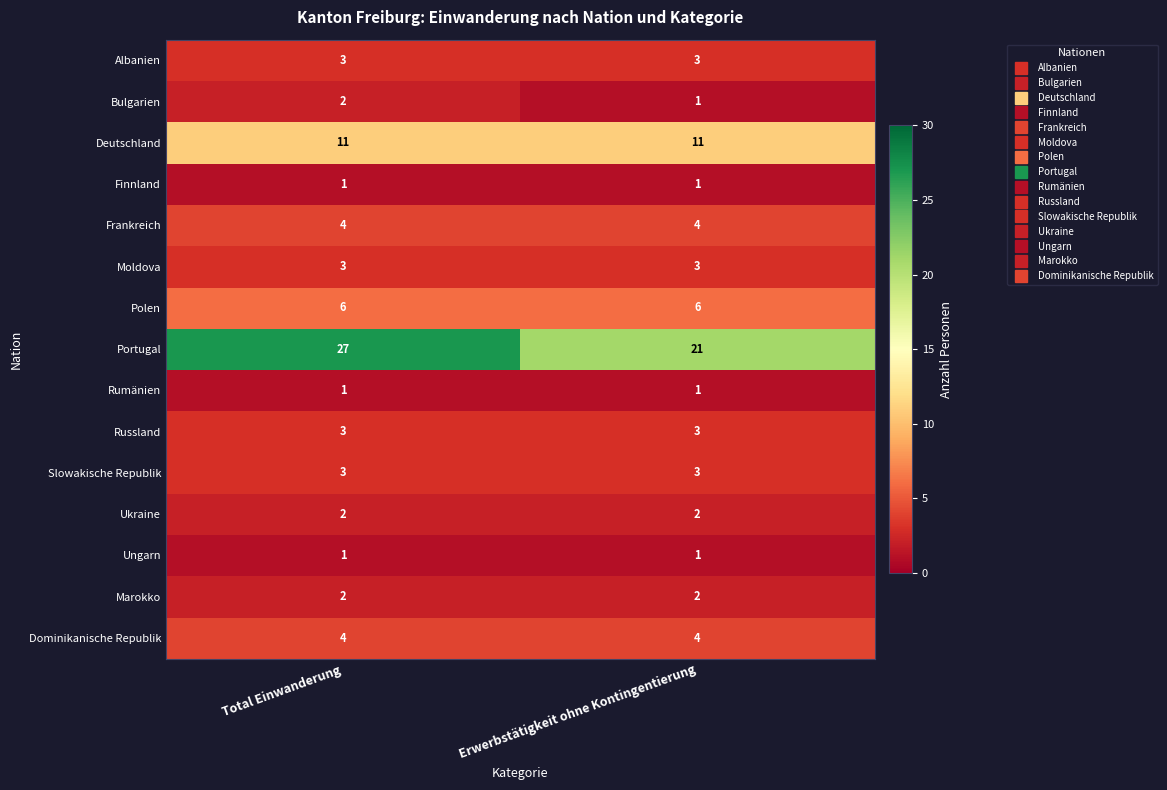

What is the greatest value displayed?

27